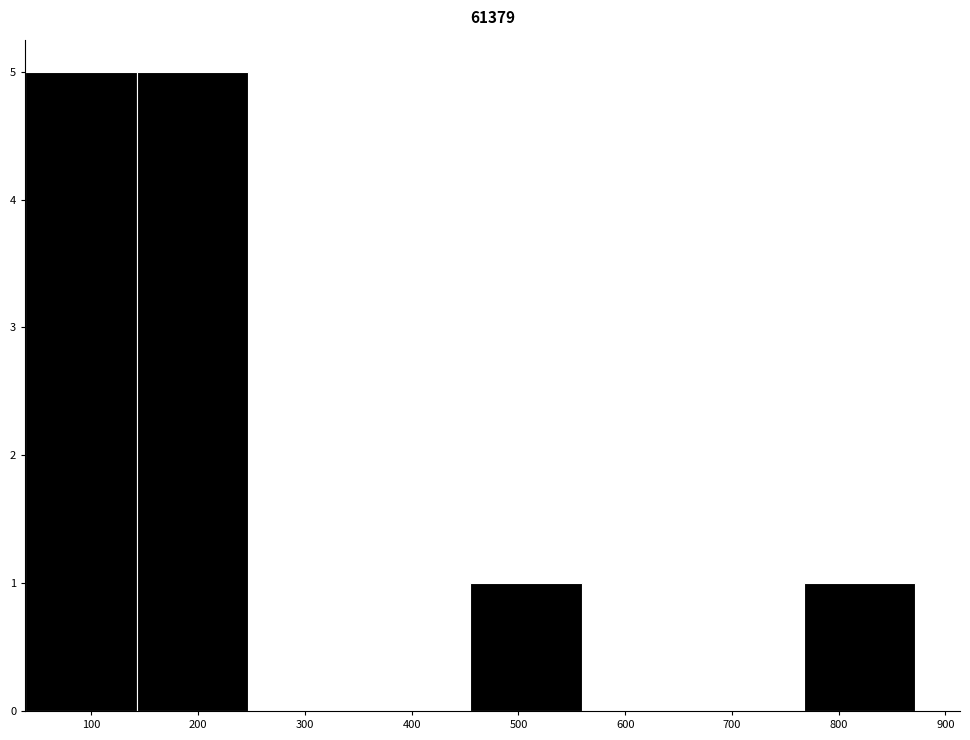

Reading left to right, list every bar in this chart as the range it spans on the x-axis followed by its height. Neither the bar edges nor the heights are printed on the chart, so give them approximately, as read against the axes.

40 to 140: 5
140 to 250: 5
250 to 350: 0
350 to 460: 0
460 to 560: 1
560 to 660: 0
660 to 770: 0
770 to 870: 1